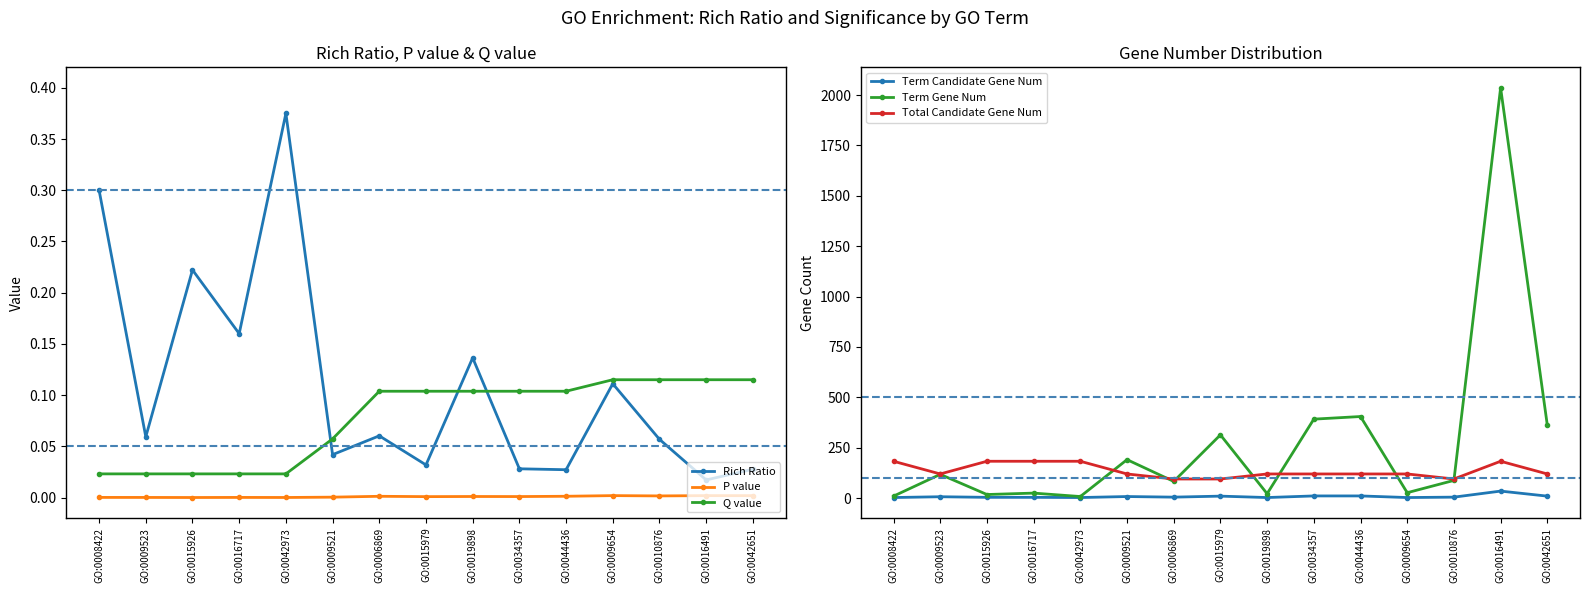

What is the difference between the maximum and minimum values in the Term Gene Num series?

2028